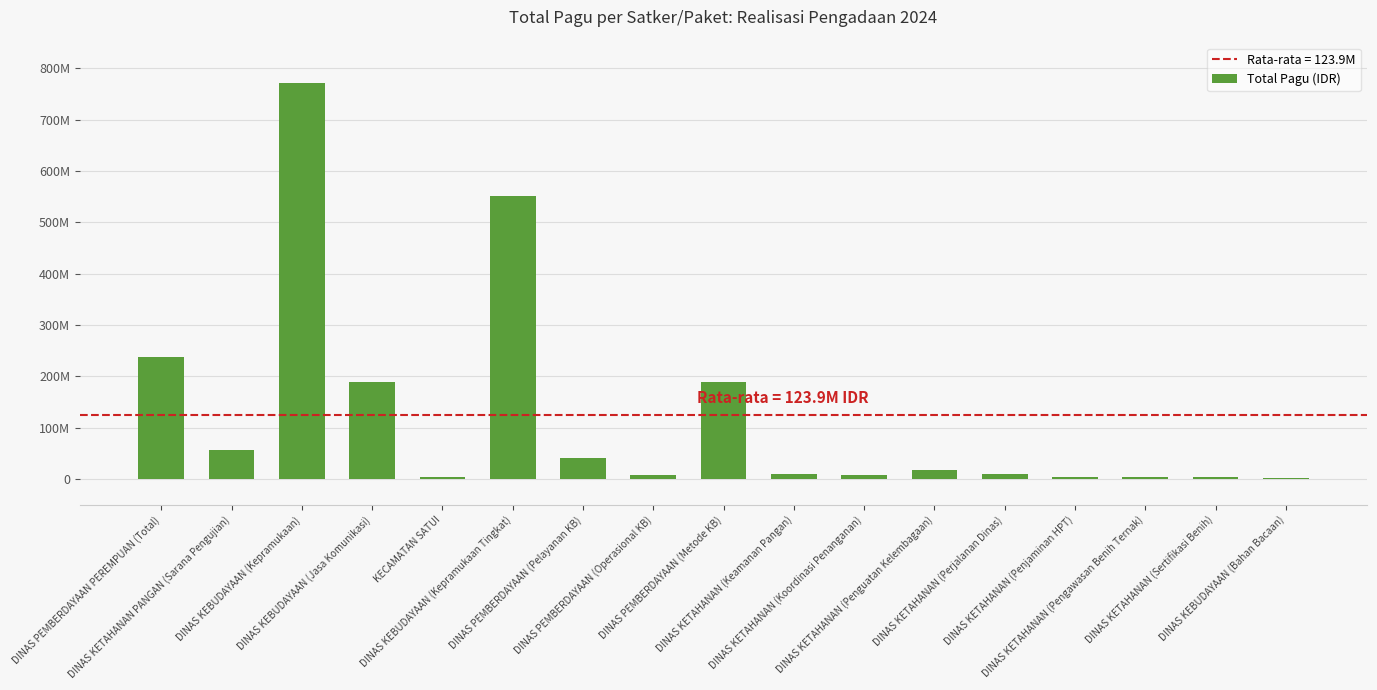

At which category does the chart reach its minimum across all series?

DINAS KEBUDAYAAN (Bahan Bacaan)